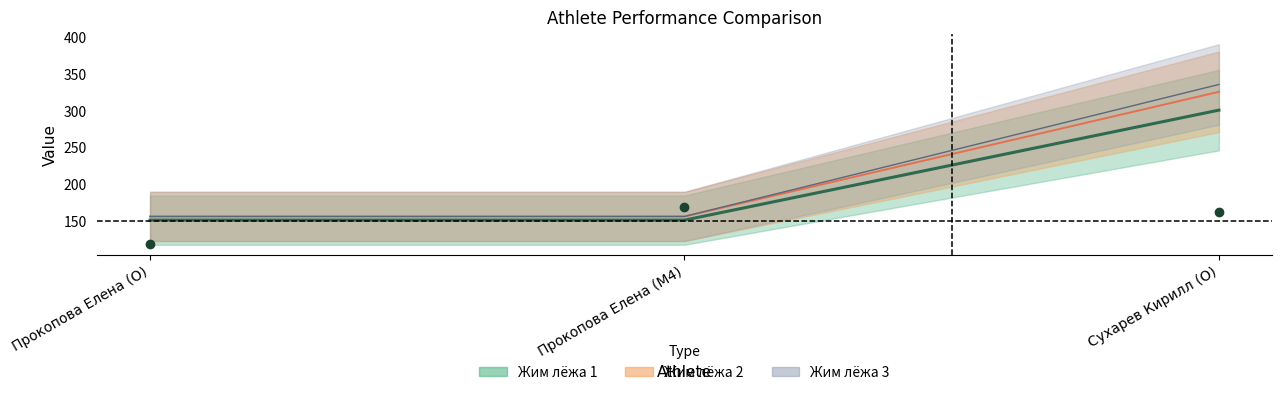

Reading left to right, transcribe all the data shown in this chart.

points: Прокопова Елена (O)=117.4	Прокопова Елена (M4)=167.9	Сухарев Кирилл (O)=161.0
weight: Прокопова Елена (O)=150.0	Прокопова Елена (M4)=150.0	Сухарев Кирилл (O)=300.0
Жим лёжа 1: Прокопова Елена (O)=155.0	Прокопова Елена (M4)=155.0	Сухарев Кирилл (O)=325.0
Жим лёжа 2: Прокопова Елена (O)=155.0	Прокопова Елена (M4)=155.0	Сухарев Кирилл (O)=335.0